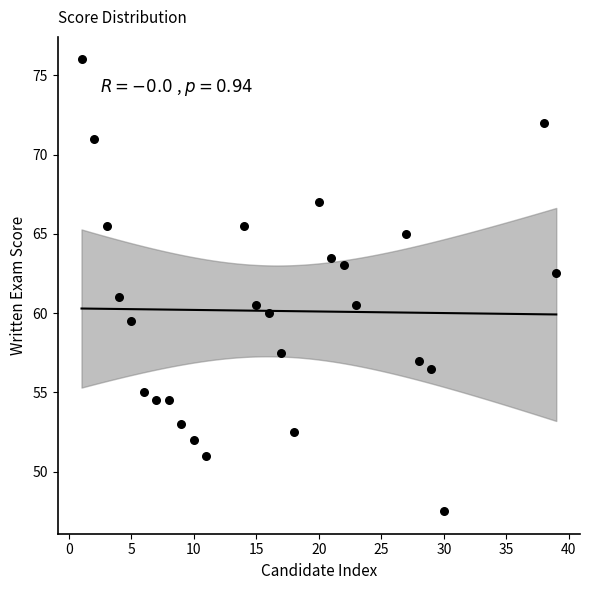

What is the range of X values (max minus min)?

38.0